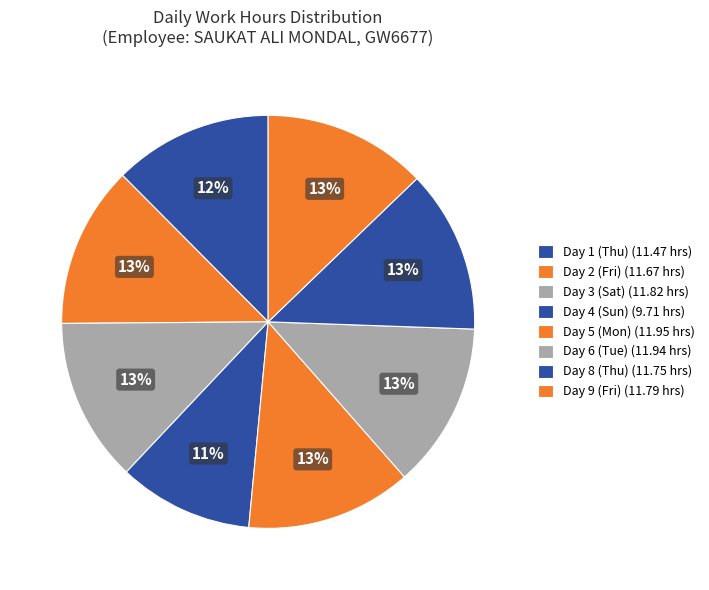

Count the number of slices in the pie.

8